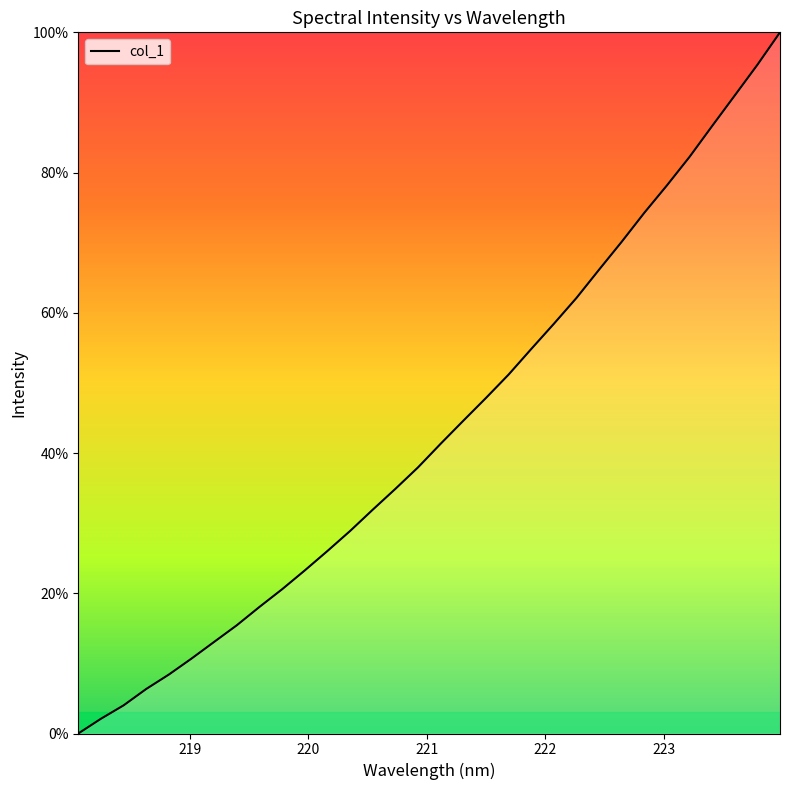

What is the difference between the maximum and minimum values?

100.0